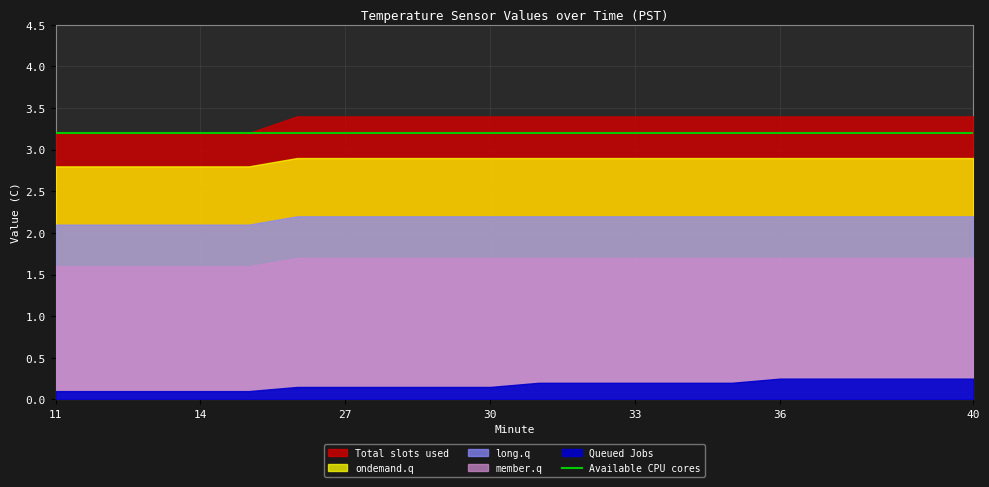

Which has a higher value, 28 or 13?

28